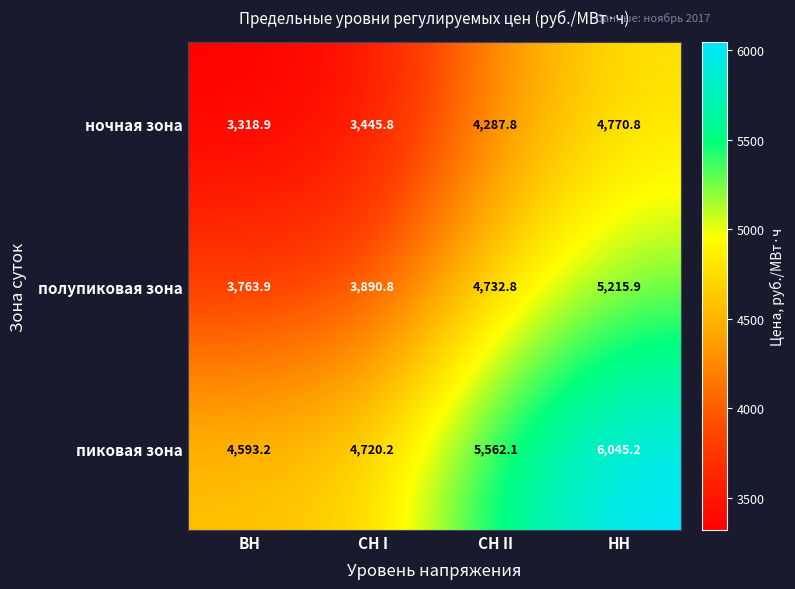

List the series in order of their overall mean, highest first.

пиковая зона, полупиковая зона, ночная зона